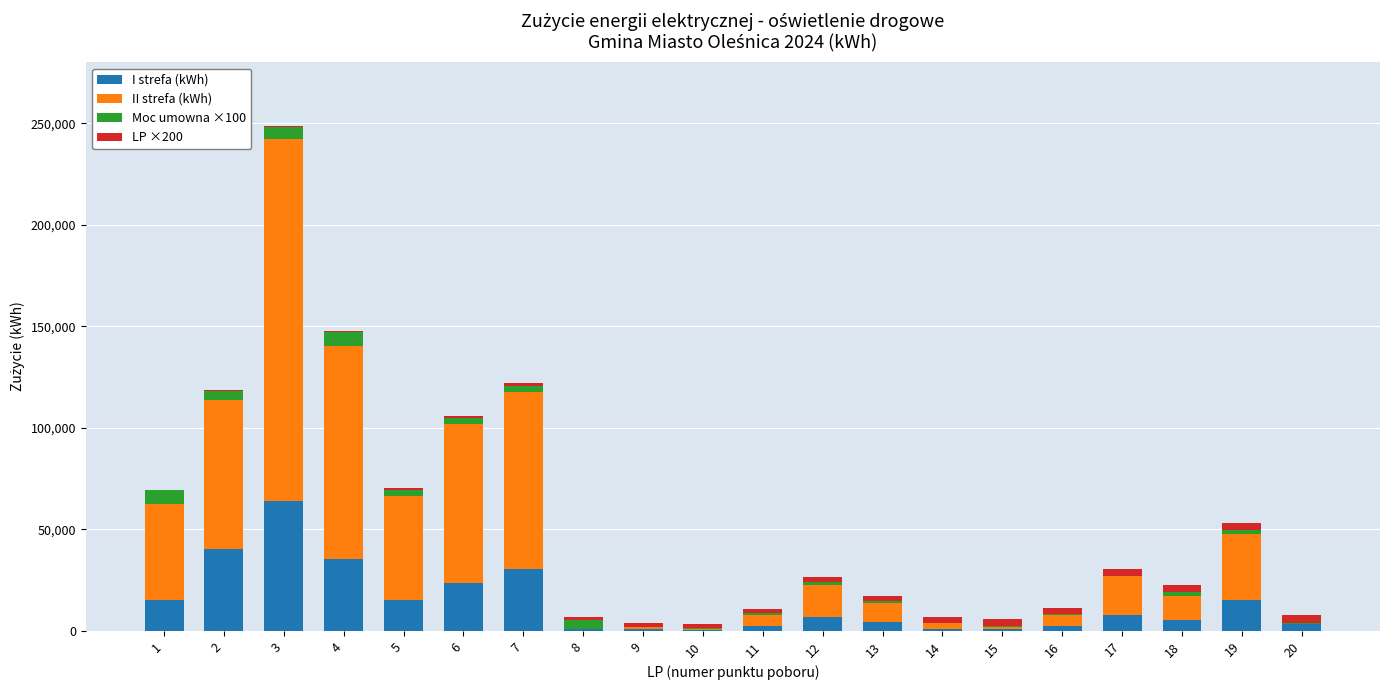

What is the highest value of the I strefa (kWh) series?

63973